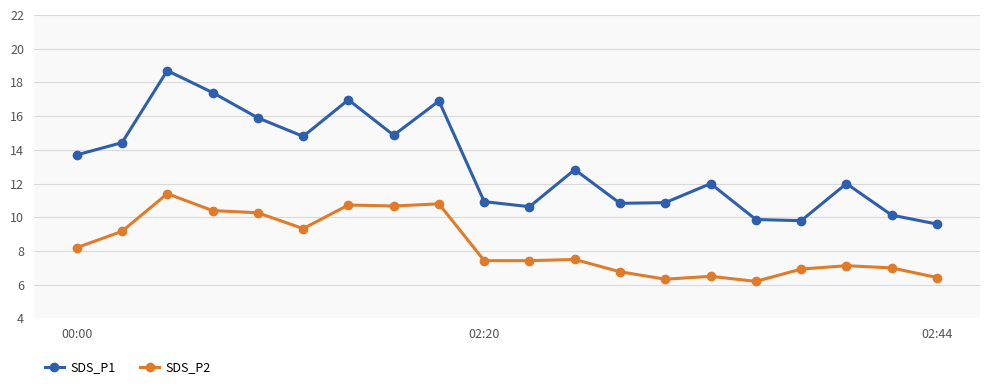

What is the minimum value for SDS_P2?

6.2